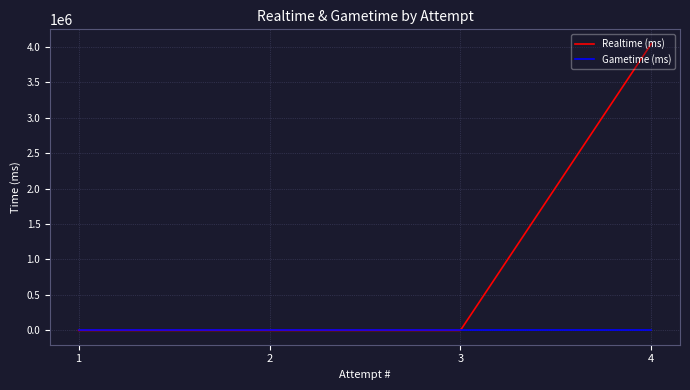

At how many categories does at least one series exceed 2407623?

1